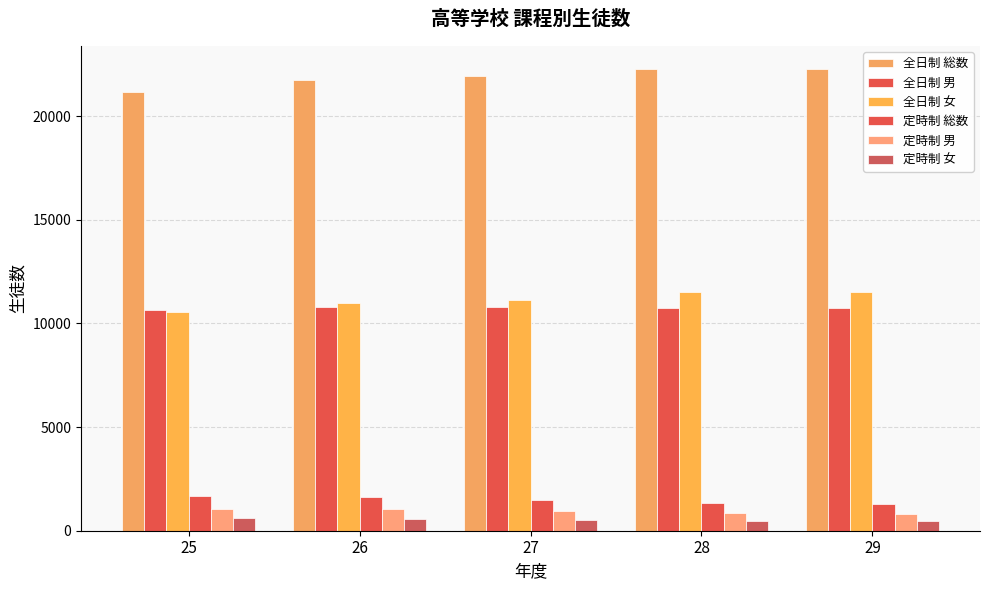

List the labels in order of 定時制 女 value, largest first.

25, 26, 27, 28, 29